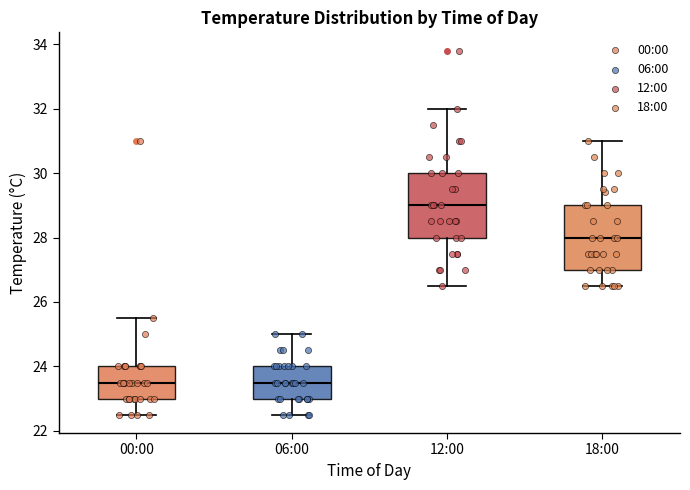

Where is the lower edge of the box for 12:00 on the y-axis? The values are not printed on the chart, so give them approximately, as read against the axis.

28.0